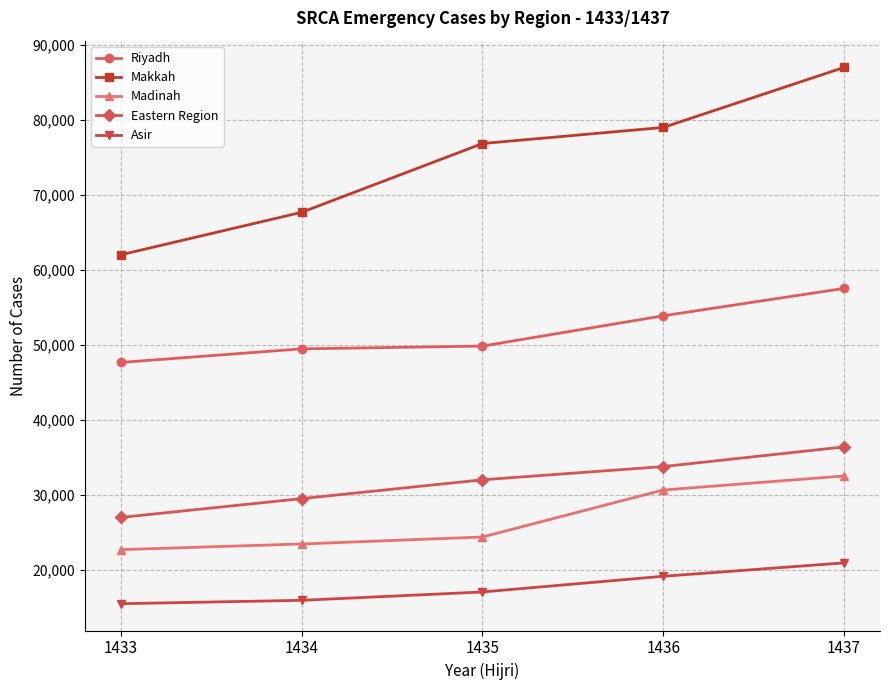

How many lines are shown in the chart?

5